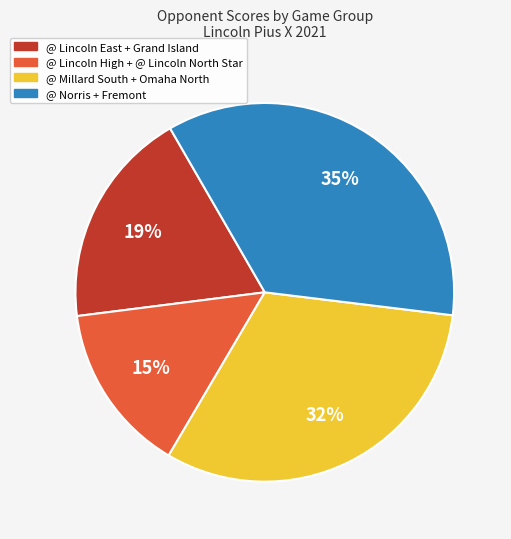

The @ Norris + Fremont slice represents 49% of the pie. True or false?

False